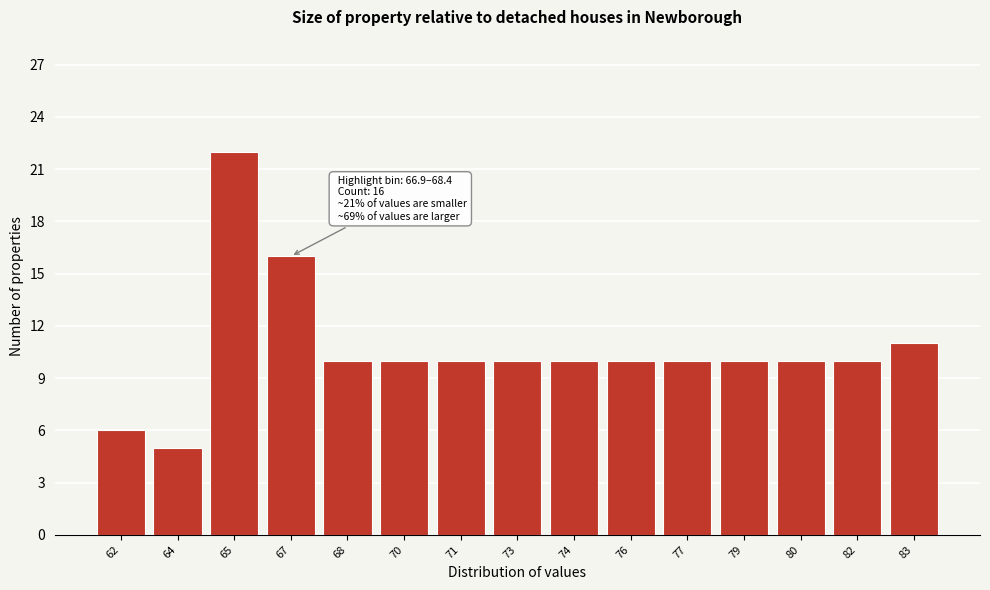

Reading left to right, list all the values displayed in this chart.

6	5	22	16	10	10	10	10	10	10	10	10	10	10	11